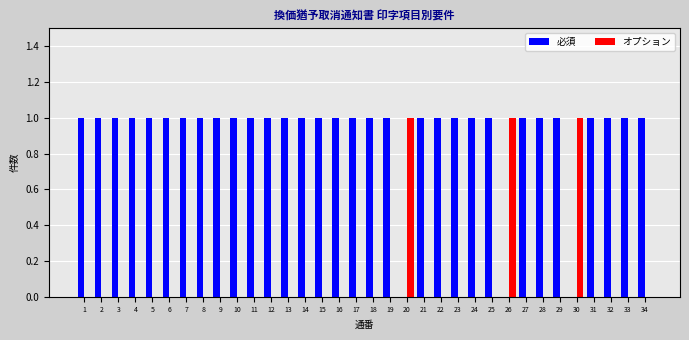

What is the total value across all series at 12?

1